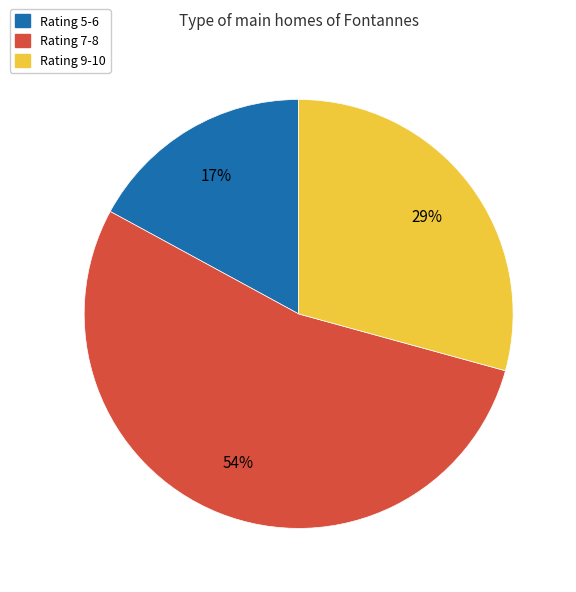

Combined, do Rating 9-10 and Rating 5-6 account for over 50%?

No